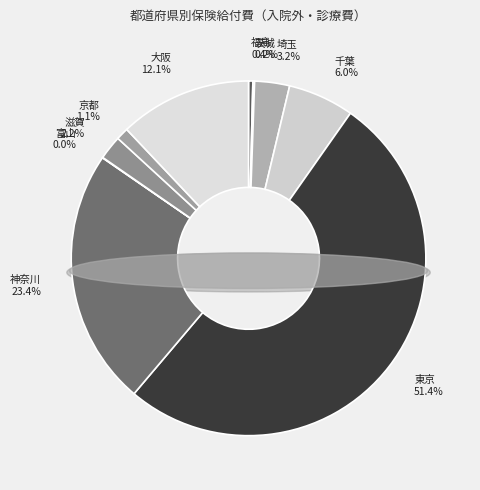

Do 富山 and 茨城 together represent more than half of the pie?

No